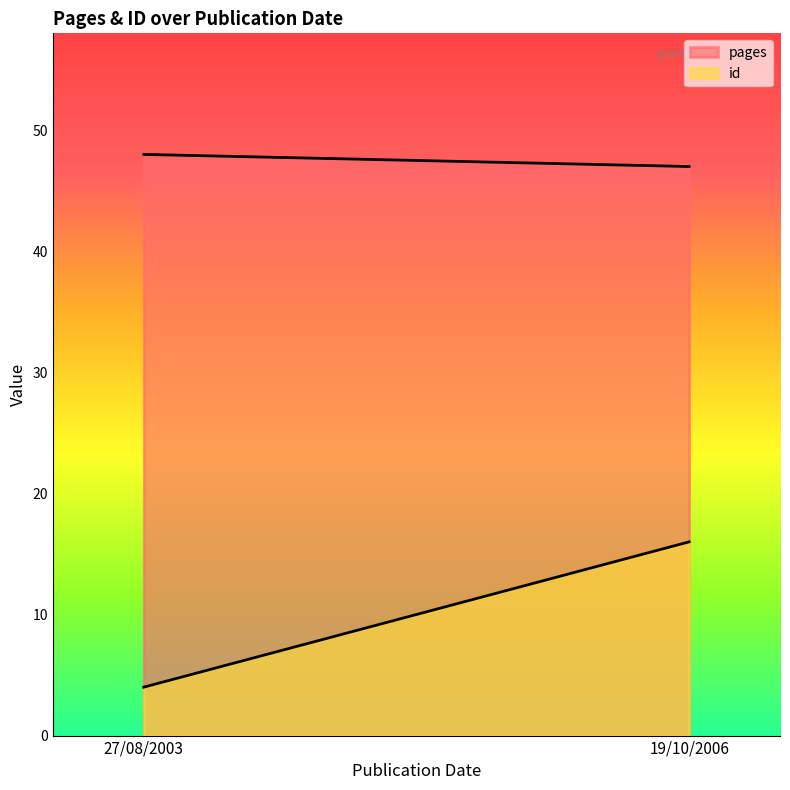

What is the difference between the maximum and minimum values in the id series?

12